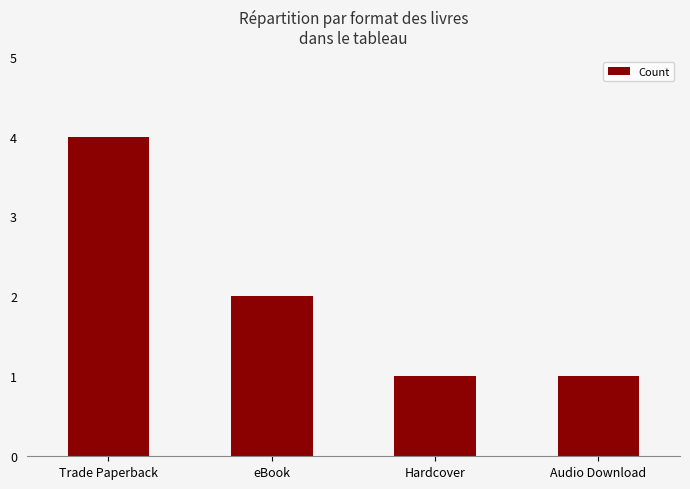

True or false: the data shows 1 at Hardcover.

True